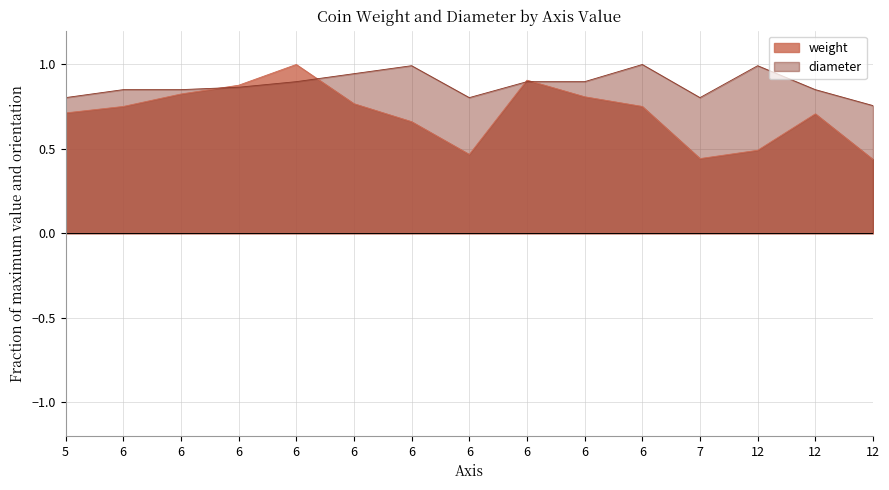

The value of diameter at 6 is 1.5. True or false?

False